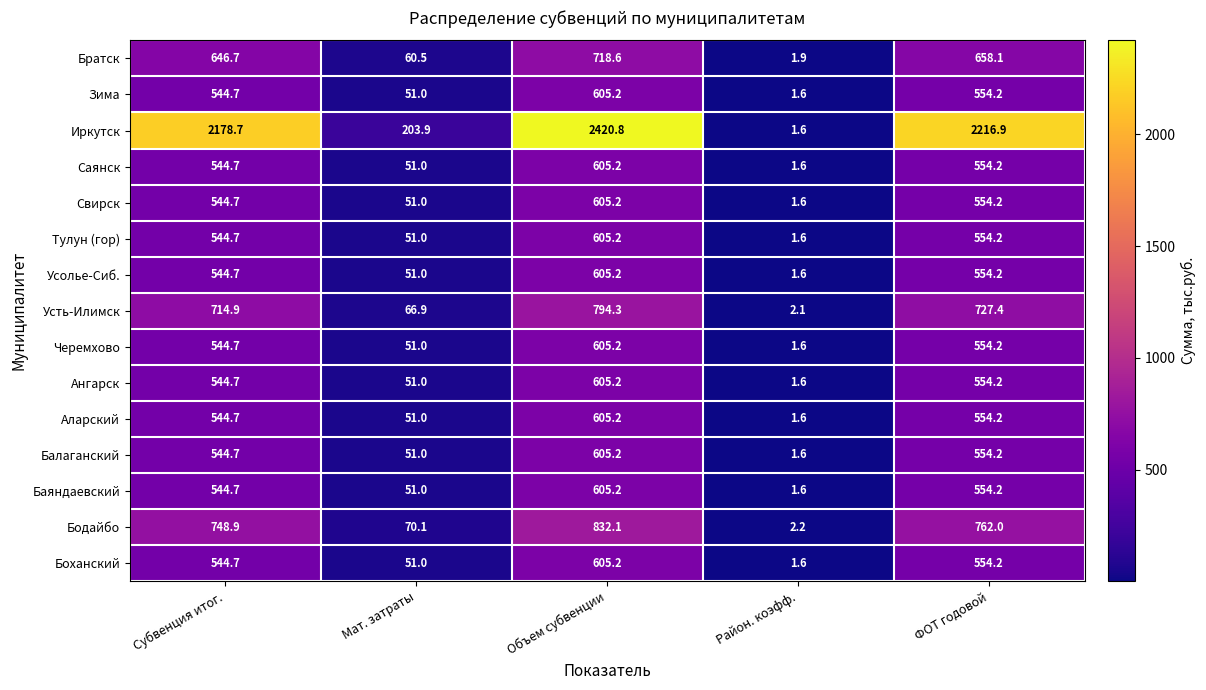

What is the greatest value displayed?

2420.8